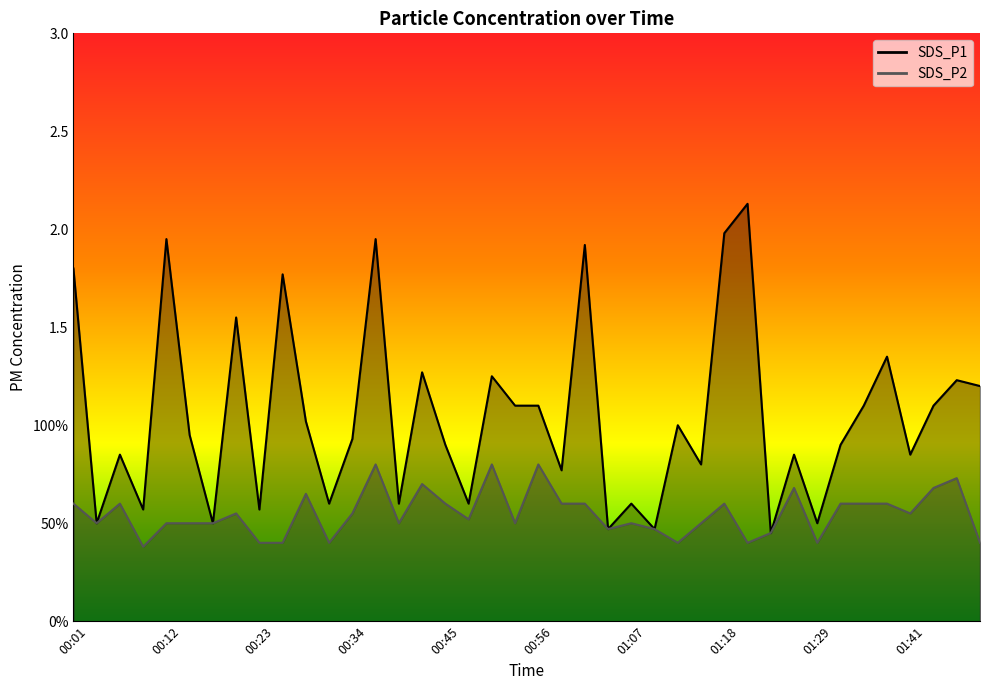

True or false: SDS_P1 has more than 1 points higher than both neighbors.

True